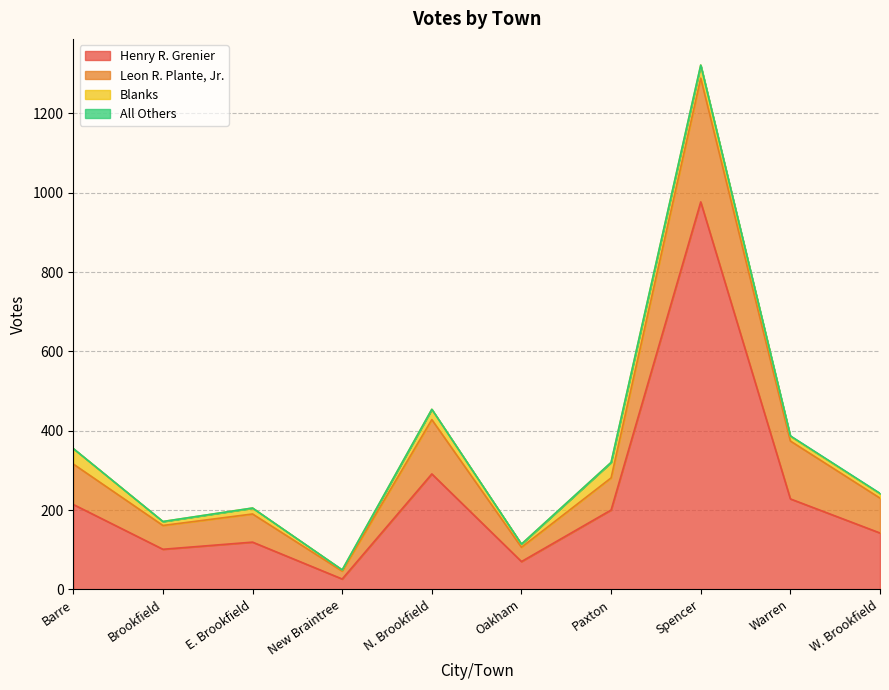

What is the value of the Henry R. Grenier point at the 10th from the left?

142